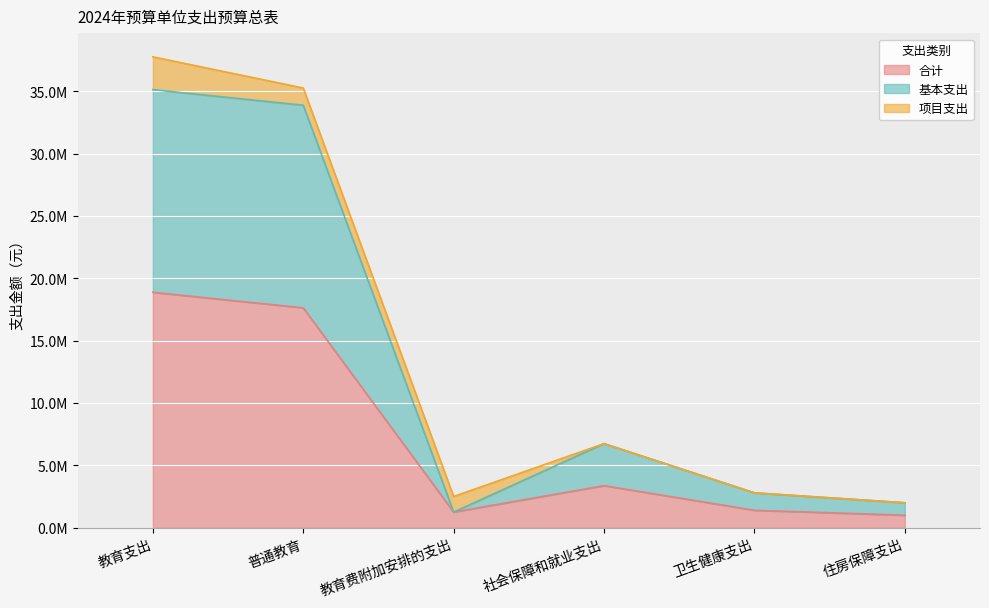

How many data points in 合计 are less than 3370525?

3